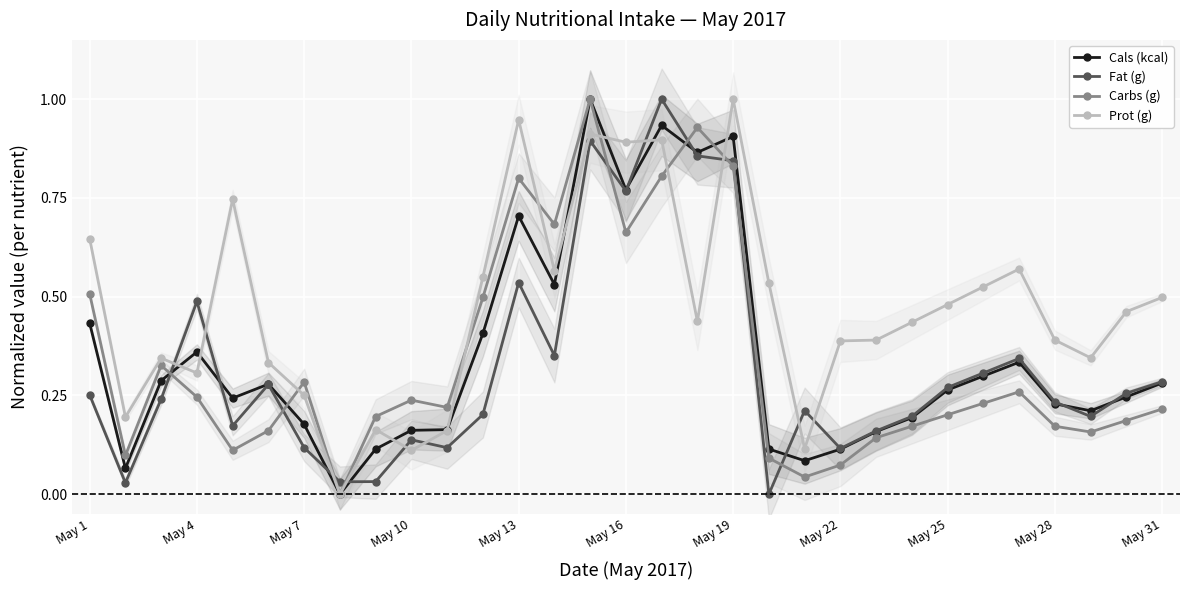

Reading left to right, extract all data points from this chart.

Cals (kcal): 0.4	0.1	0.3	0.4	0.2	0.3	0.2	0.0	0.1	0.2	0.2	0.4	0.7	0.5	1.0	0.8	0.9	0.9	0.9	0.1	0.1	0.1	0.2	0.2	0.3	0.3	0.3	0.2	0.2	0.2	0.3
Fat (g): 0.3	0.0	0.2	0.5	0.2	0.3	0.1	0.0	0.0	0.1	0.1	0.2	0.5	0.4	0.9	0.8	1.0	0.9	0.8	0.0	0.2	0.1	0.2	0.2	0.3	0.3	0.3	0.2	0.2	0.3	0.3
Carbs (g): 0.5	0.1	0.3	0.2	0.1	0.2	0.3	0.0	0.2	0.2	0.2	0.5	0.8	0.7	1.0	0.7	0.8	0.9	0.8	0.1	0.0	0.1	0.1	0.2	0.2	0.2	0.3	0.2	0.2	0.2	0.2
Prot (g): 0.6	0.2	0.3	0.3	0.7	0.3	0.3	0.0	0.2	0.1	0.2	0.5	0.9	0.6	0.9	0.9	0.9	0.4	1.0	0.5	0.1	0.4	0.4	0.4	0.5	0.5	0.6	0.4	0.3	0.5	0.5